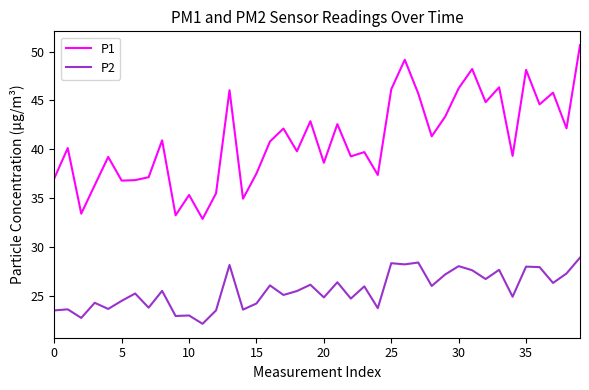

What is the difference between the maximum and minimum values in the P2 series?

6.8